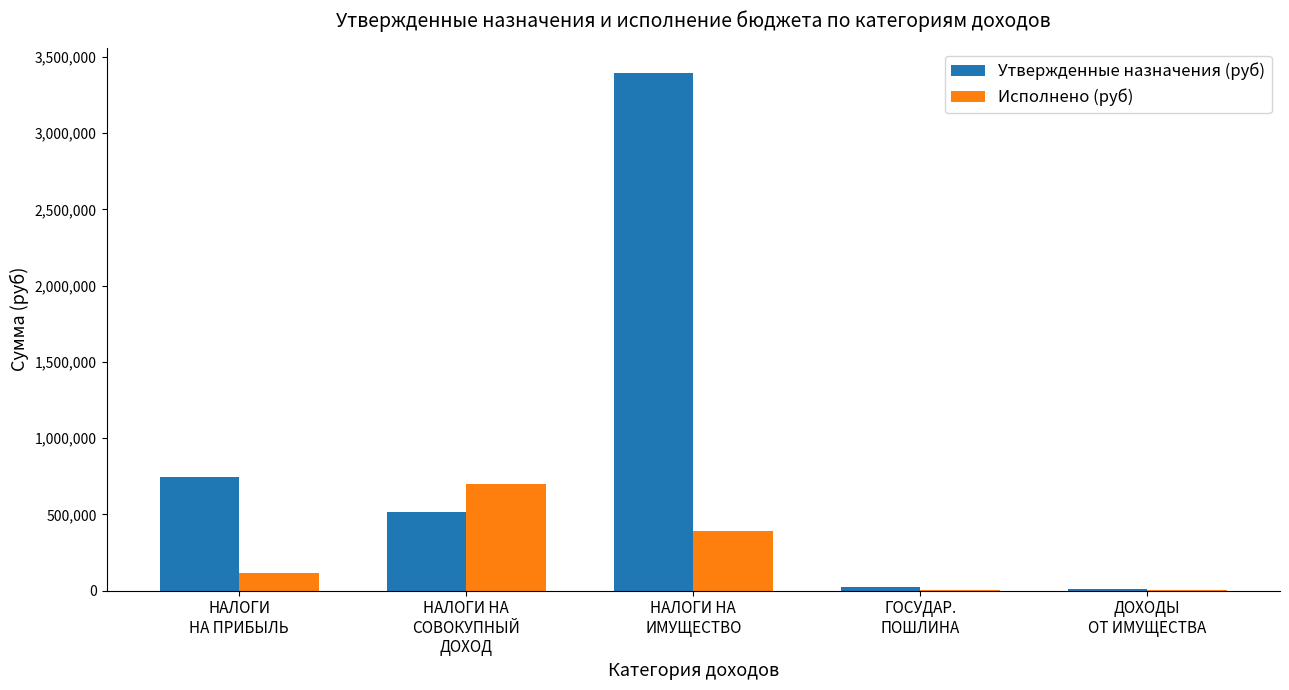

At which category is the sum across all series the highest?

НАЛОГИ НА
ИМУЩЕСТВО